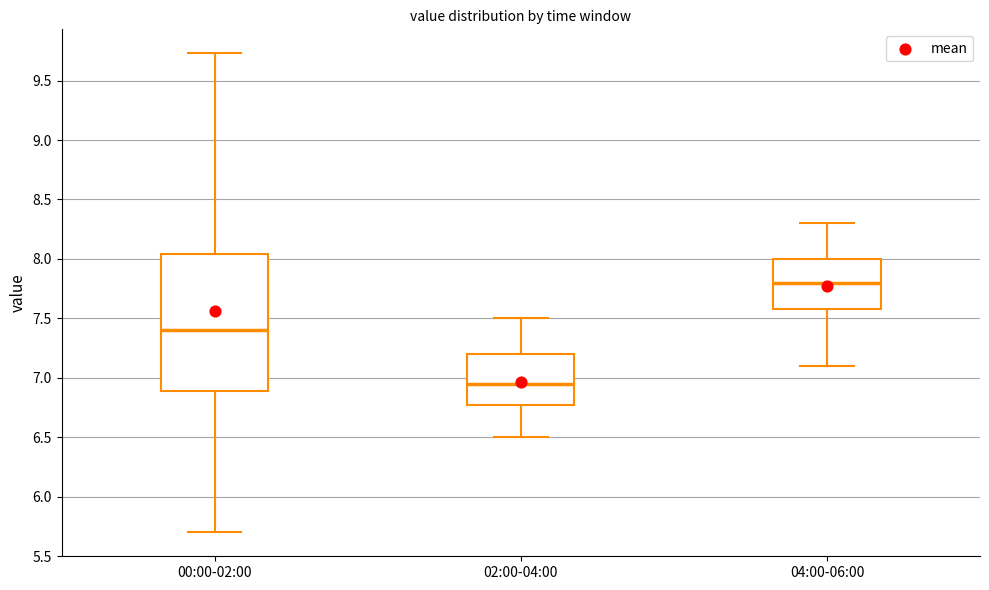

Reading left to right, read every box against the y-axis: the position of its median line, the range the box covers, and the ends of its whiskers. The values are not printed on the chart, so give them approximately, as read against the axis.

00:00-02:00: median 7.40, box 6.90 to 8.05, whiskers 5.70 to 9.75
02:00-04:00: median 6.95, box 6.80 to 7.20, whiskers 6.50 to 7.50
04:00-06:00: median 7.80, box 7.60 to 8.00, whiskers 7.10 to 8.30